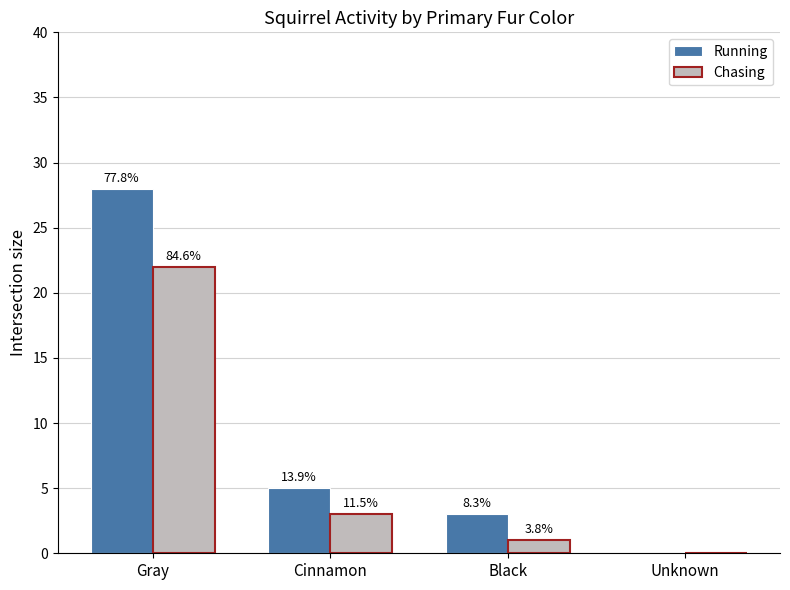

Which category has the highest value in the Chasing series?

Gray